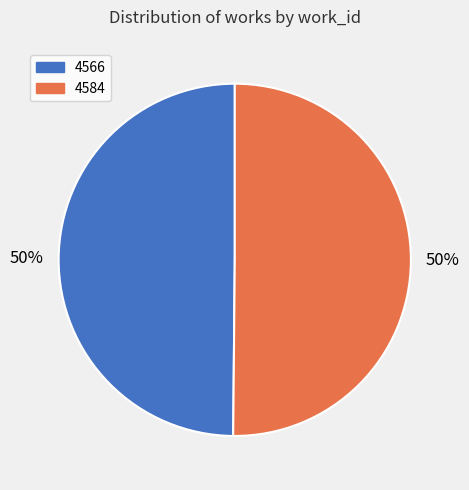

Approximately how many times larger is the value at 4566 compared to 4584?

1.0